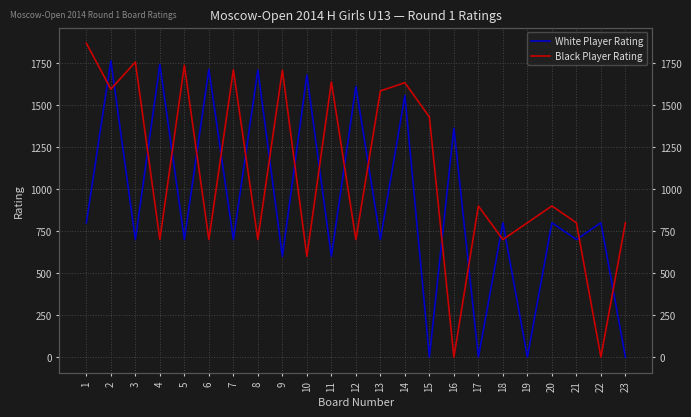

How many lines are shown in the chart?

2